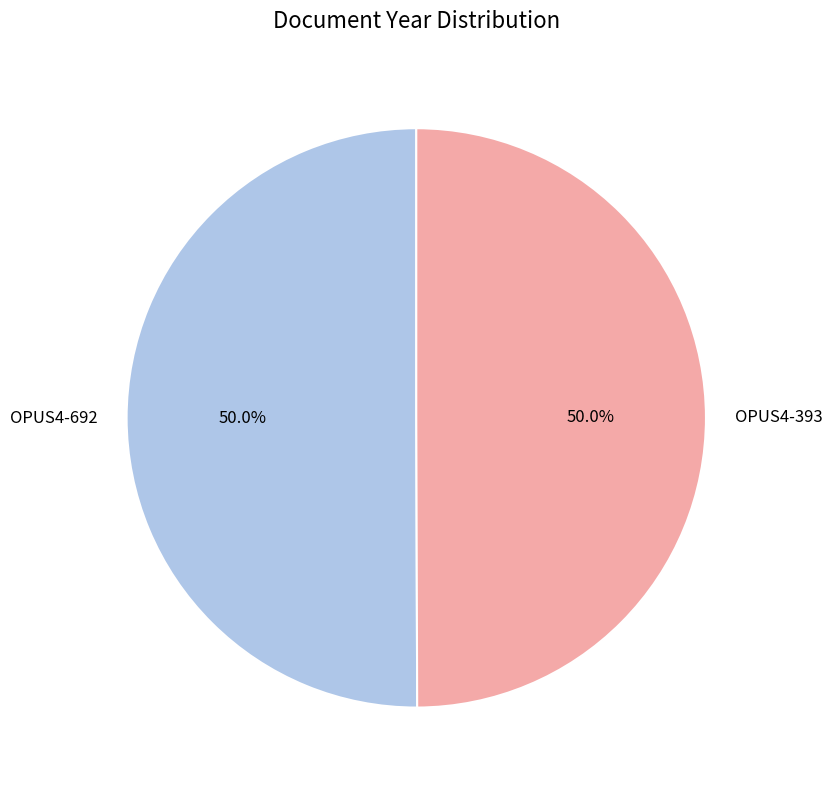

The OPUS4-393 slice represents 60% of the pie. True or false?

False